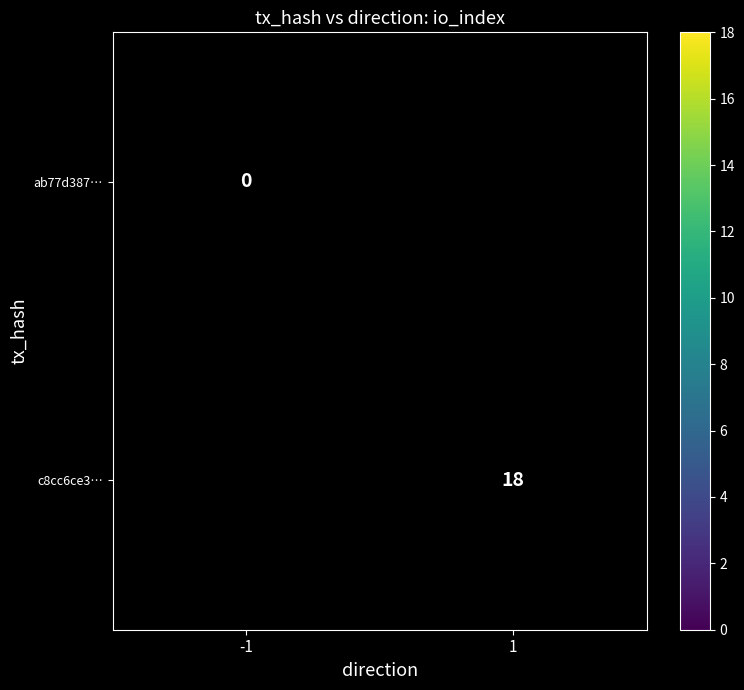

Rank the series by their maximum value, from lowest to highest.

ab77d387…, c8cc6ce3…